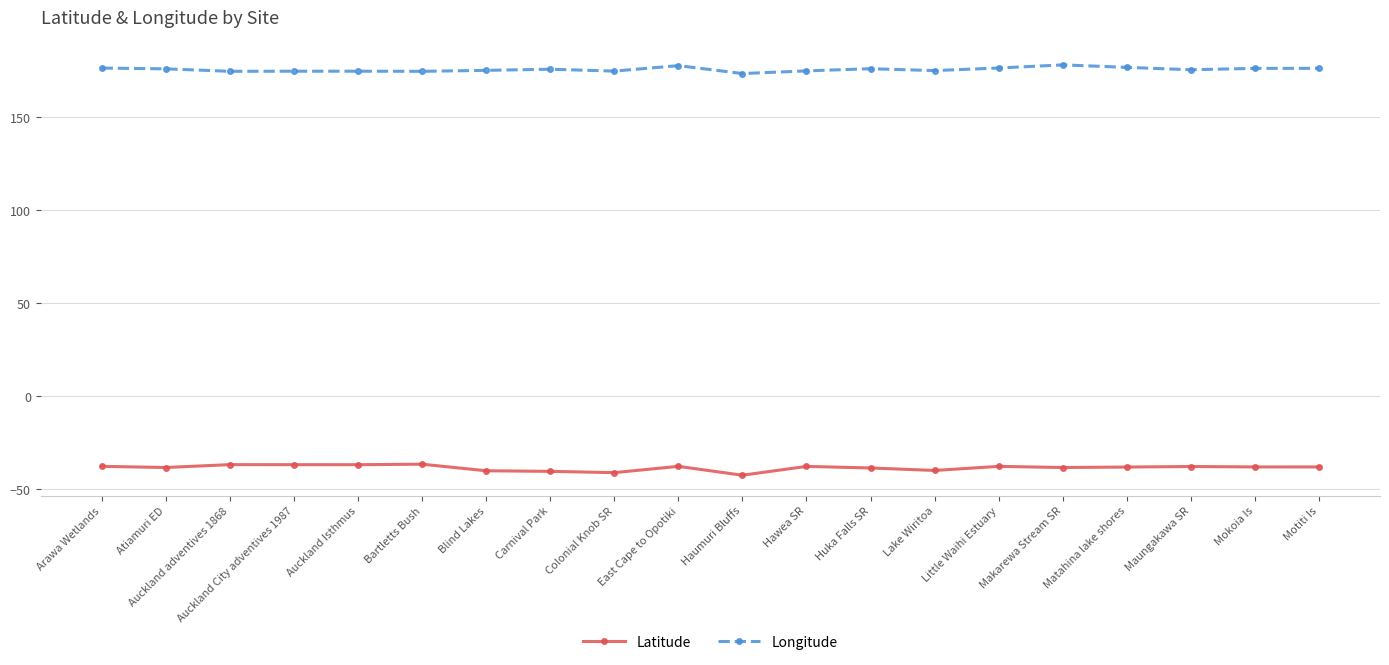

What is the spread (max minus min) of values at Motiti Is?

214.4